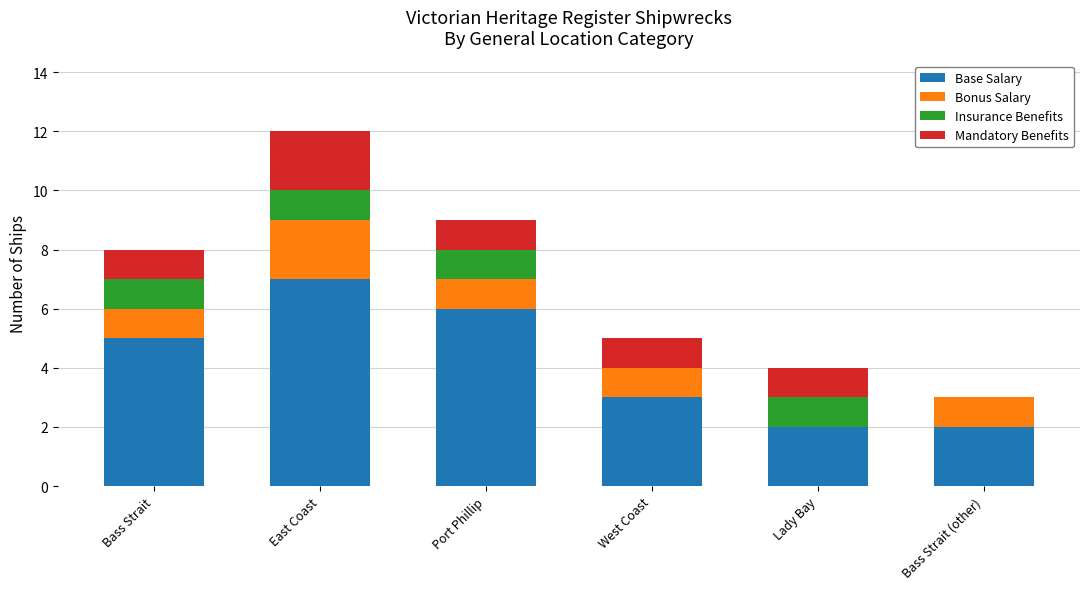

Reading left to right, transcribe the values for Base Salary.

Bass Strait=5	East Coast=7	Port Phillip=6	West Coast=3	Lady Bay=2	Bass Strait (other)=2